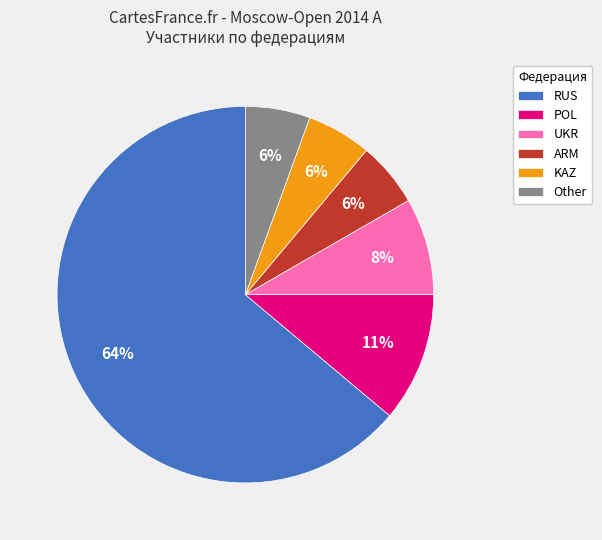

Does RUS account for over 50% of the chart?

Yes